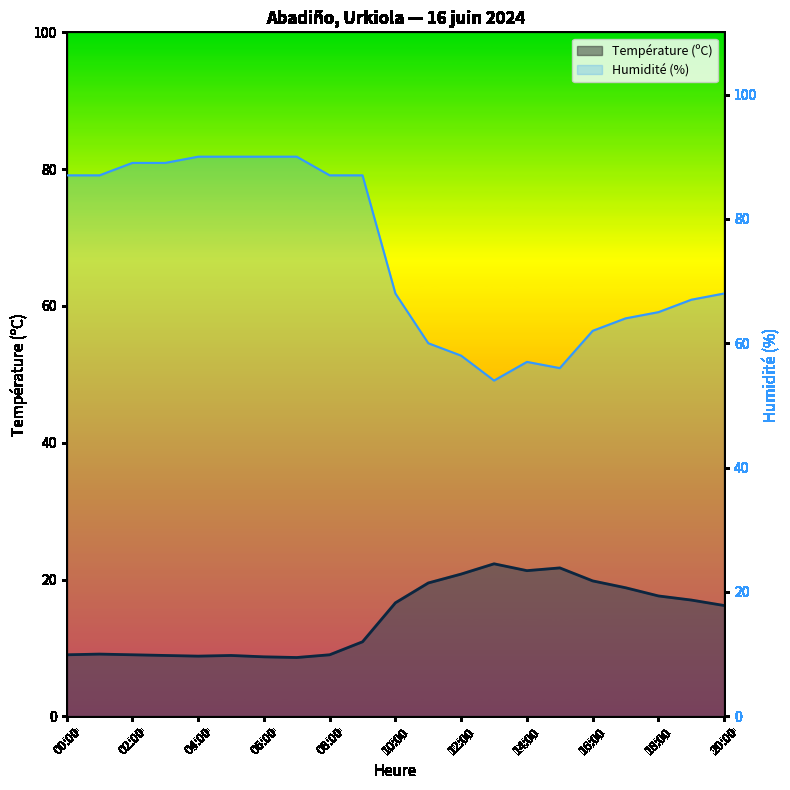

What is the total value across all series at 13:00?

76.3